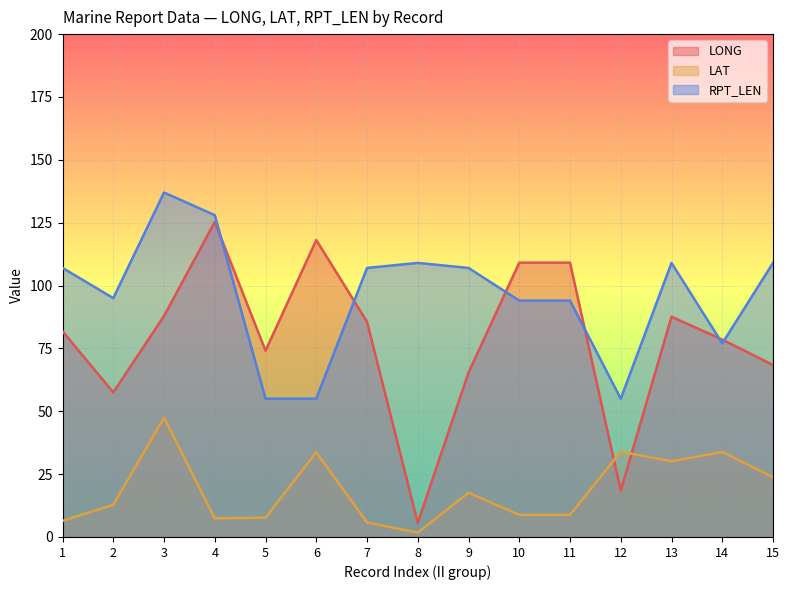

How many intersections are there between LONG and RPT_LEN?

6